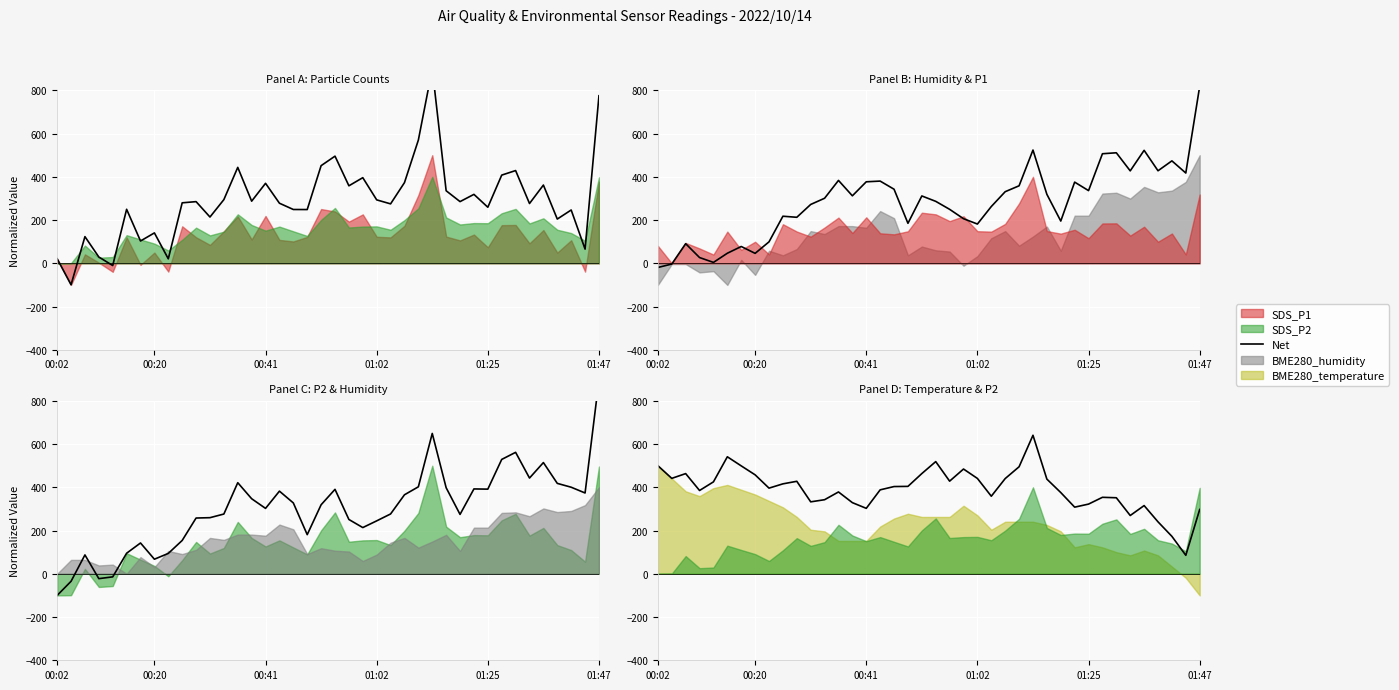

Approximately how many times larger is the value at 25 compared to 14?

1.3